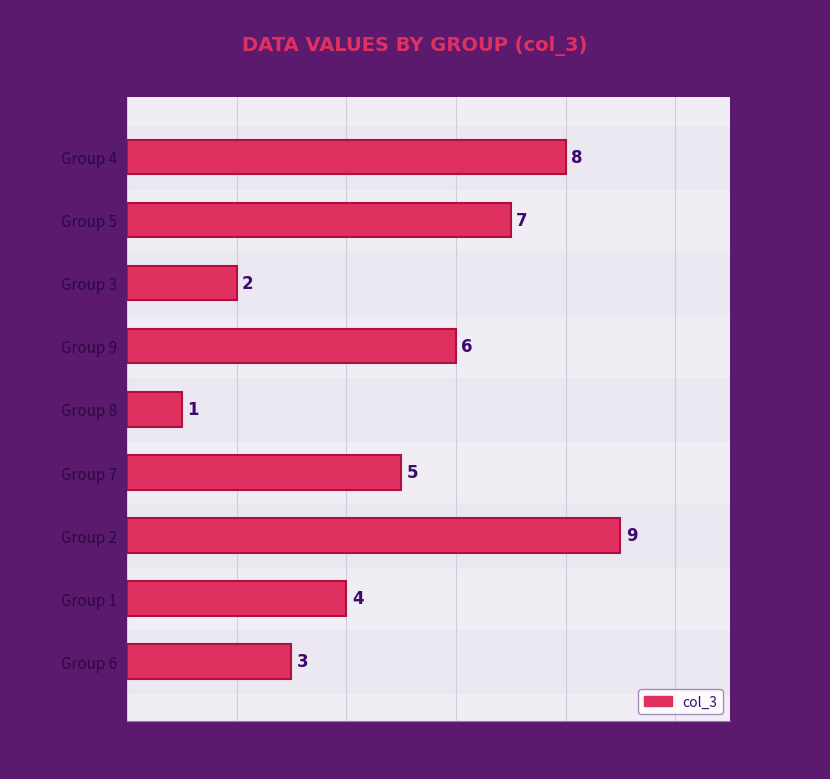

Are the bars horizontal?

Yes